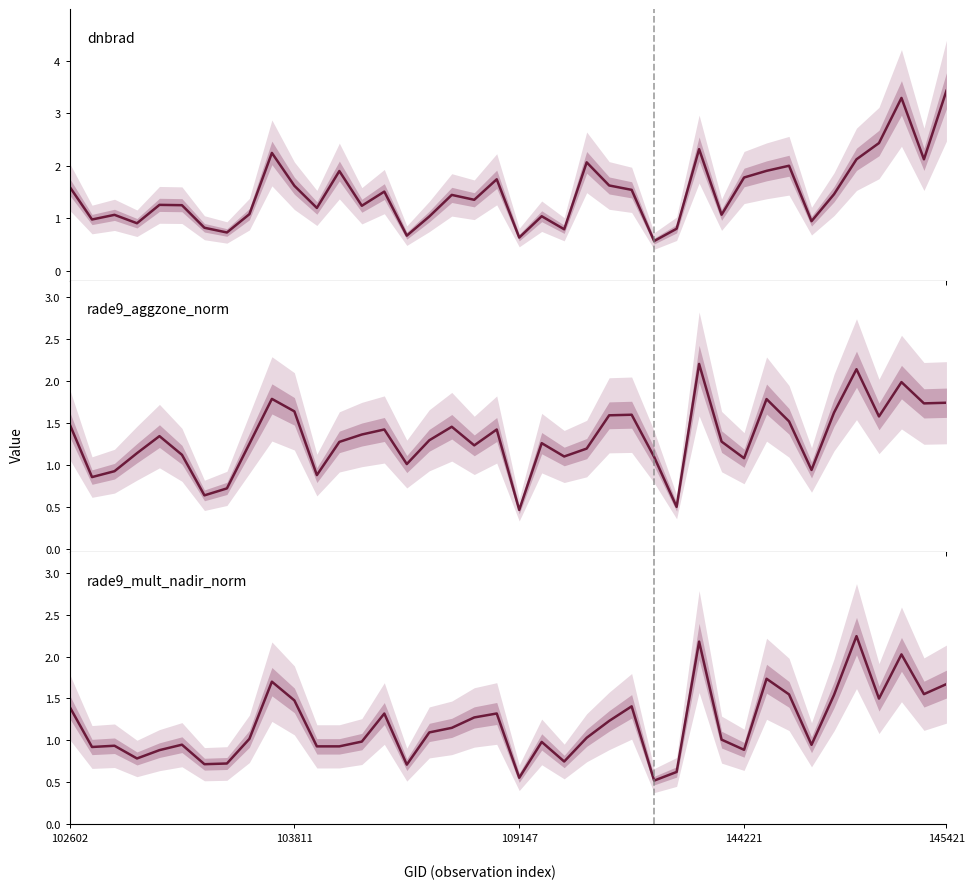

At which label does rade9_mult_nadir_norm first exceed 1?

102602